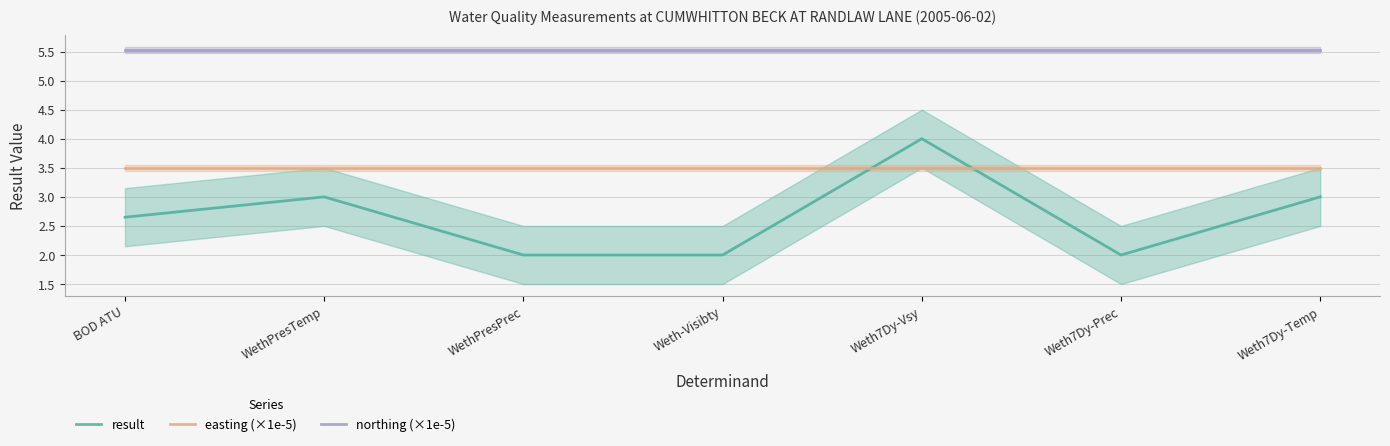

At Weth7Dy-Vsy, list the series in order from largest to smallest.

northing (×1e-5), result, easting (×1e-5)